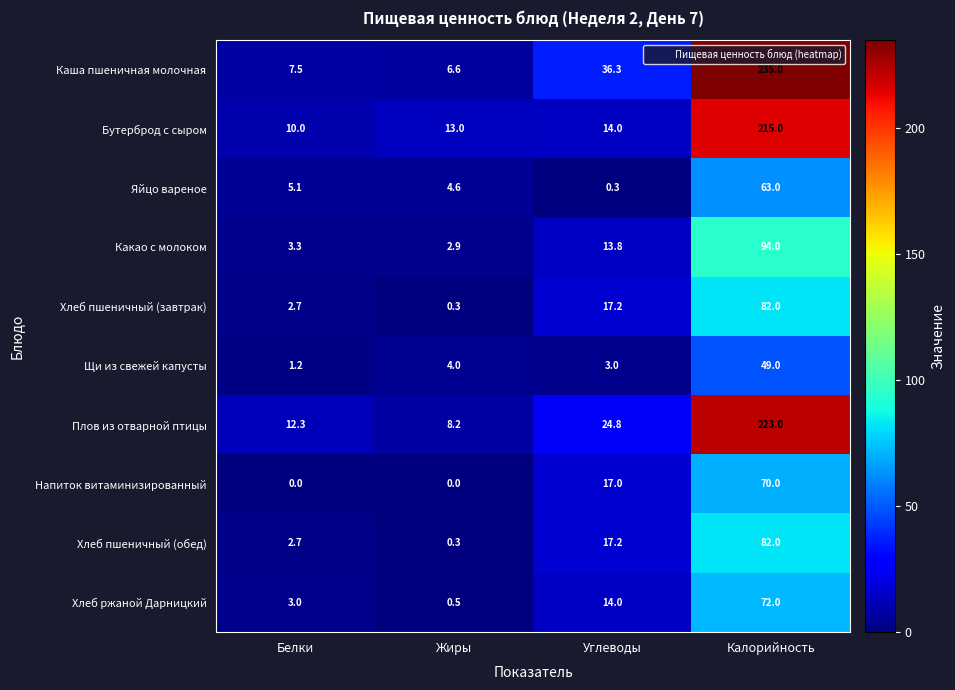

The value of Каша пшеничная молочная at Белки is 4.2. True or false?

False